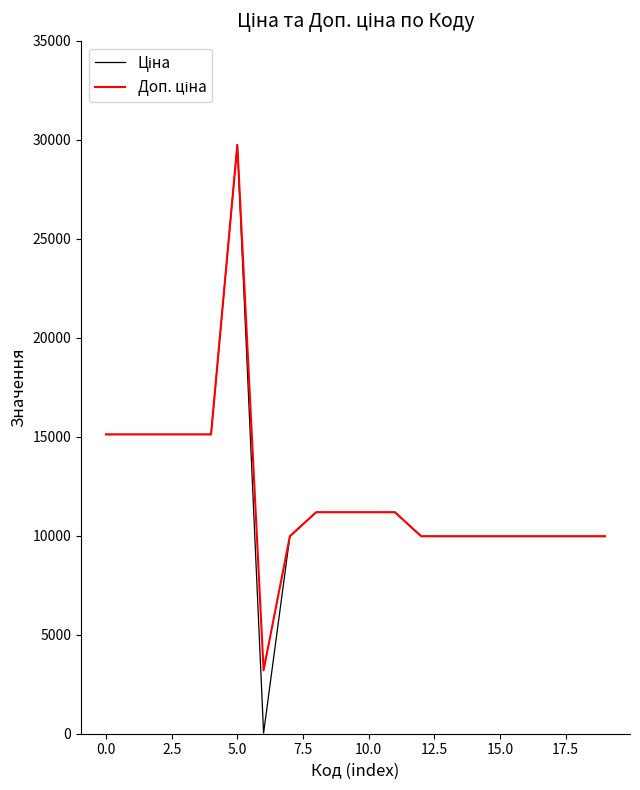

List the series in order of their peak value, lowest first.

Ціна, Доп. ціна